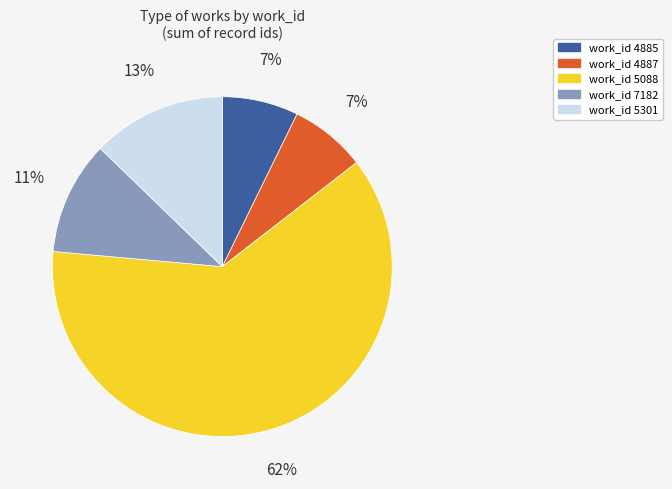

To the nearest percent, what is the average slice percentage?

20%